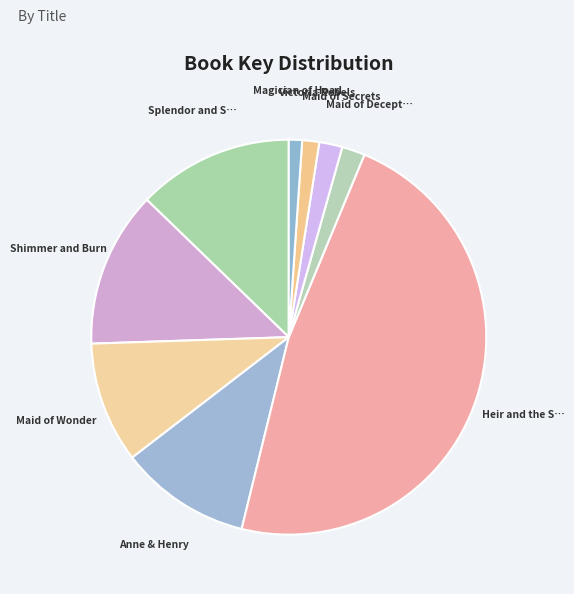

How many segments does this pie chart have?

9